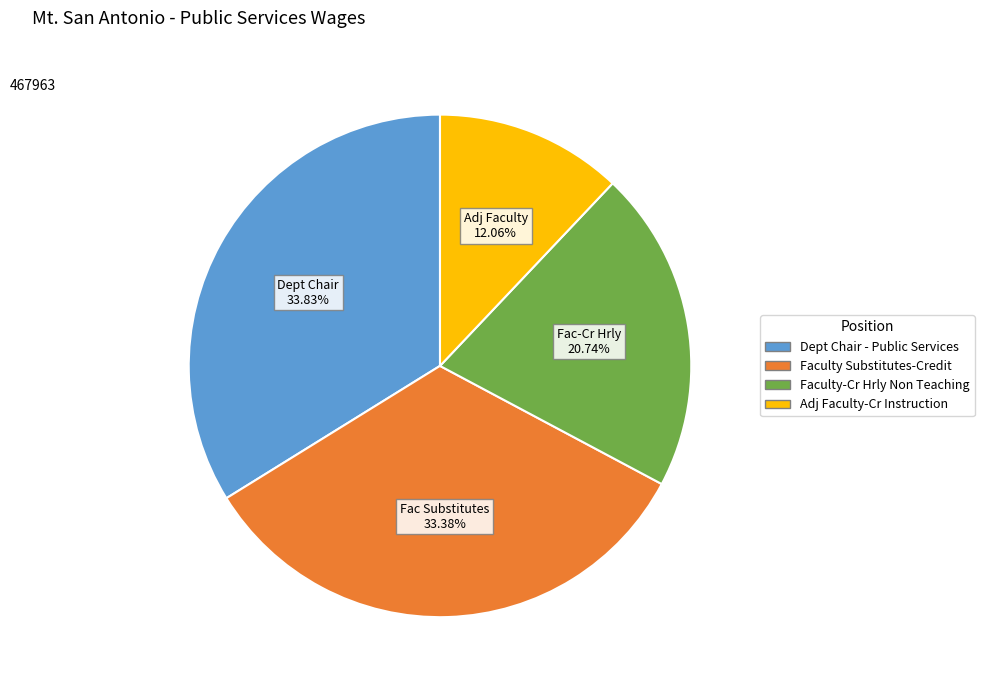

Does any single category account for the majority?

No